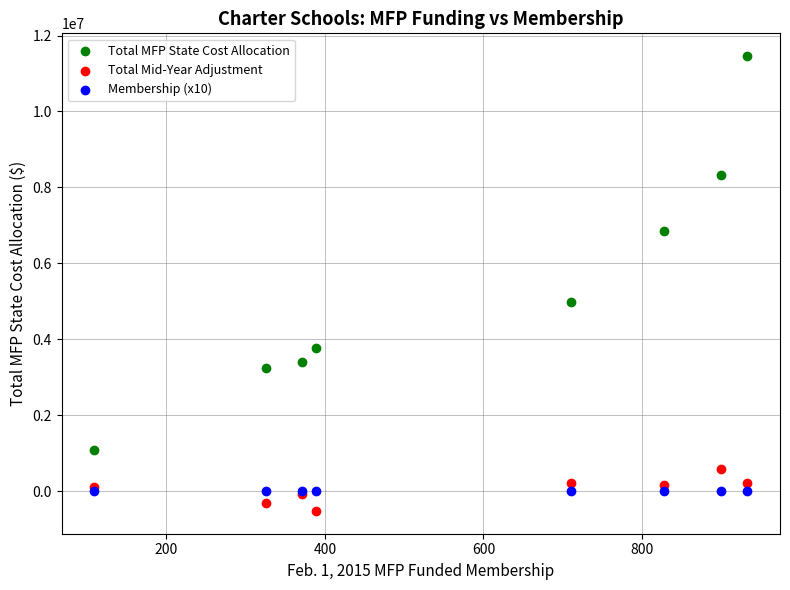

In the Total MFP State Cost Allocation series, what Y value is closest to 6266834?

6842100.8